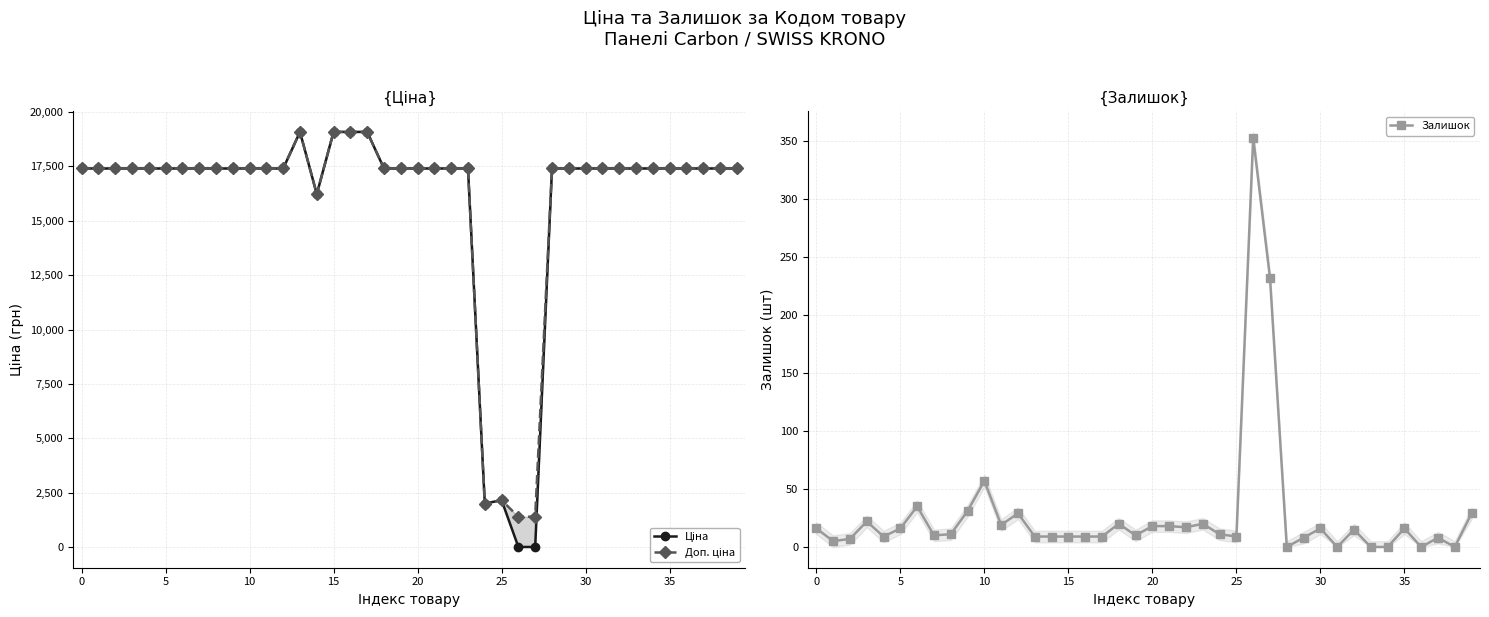

What is the maximum value for Залишок?

353